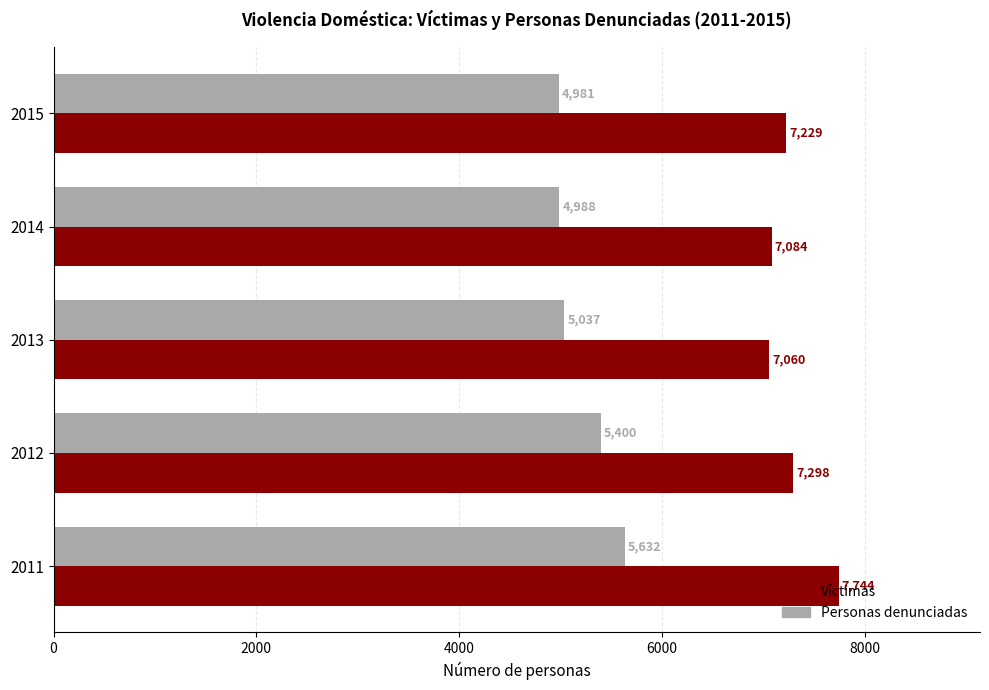

What is the difference between the maximum and minimum values in the Personas denunciadas series?

651